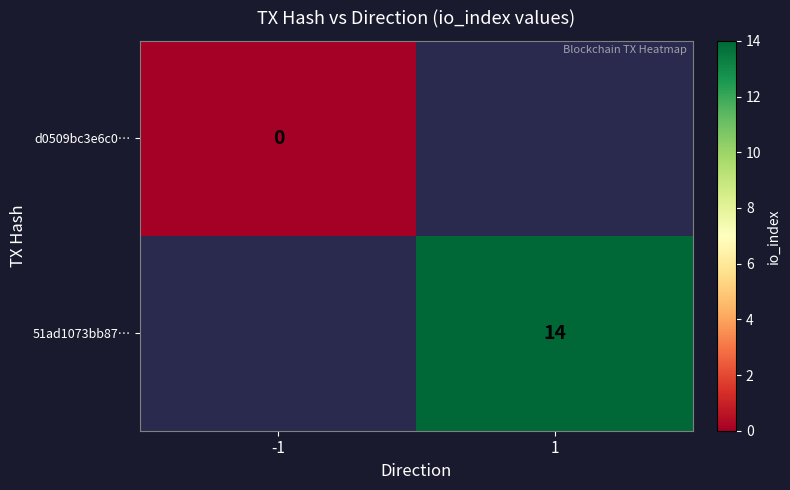

The value of 51ad1073bb87… at 1 is 14. True or false?

True